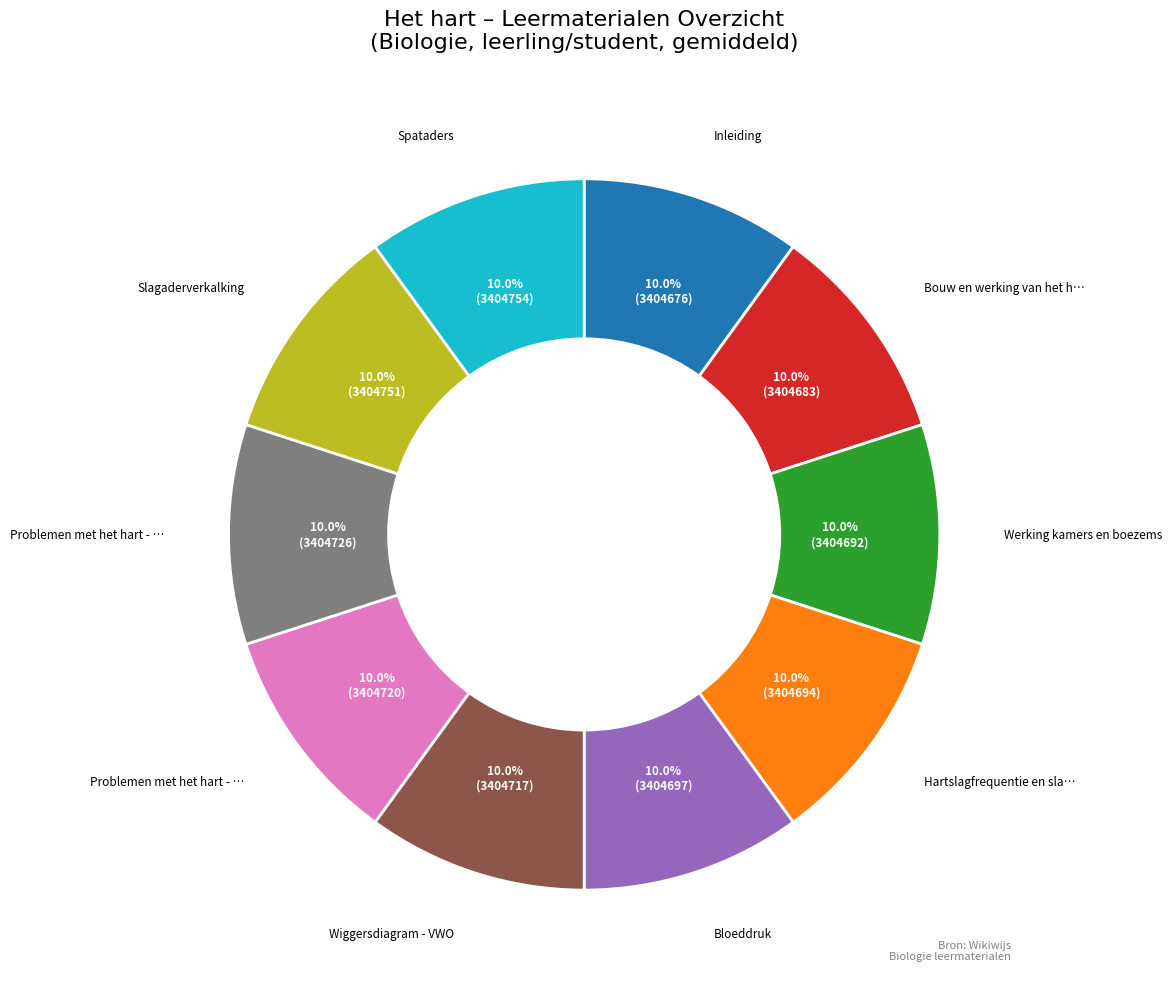

Does any single category account for the majority?

No